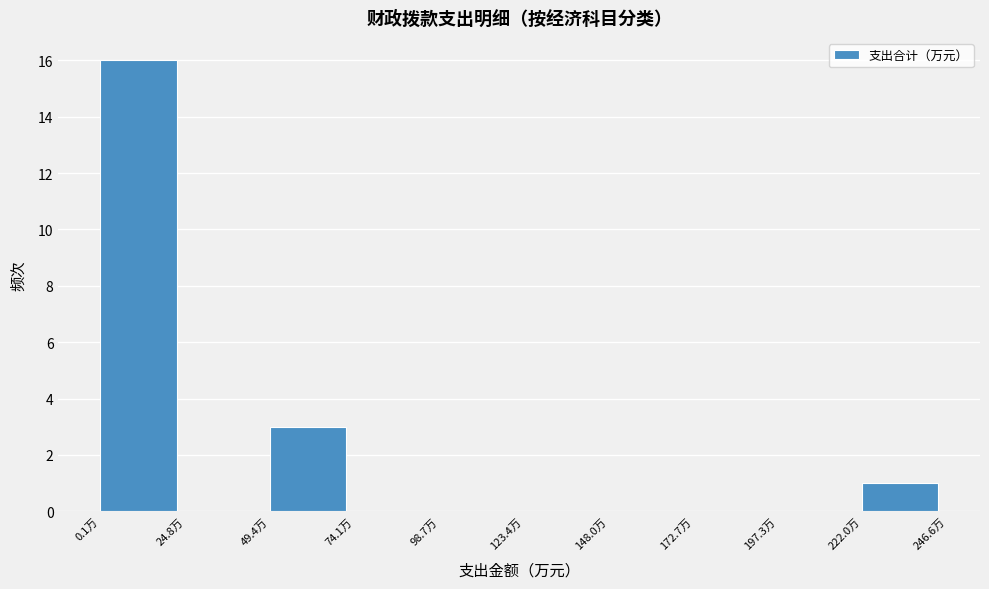

Reading left to right, list every bar in this chart as the range it spans on the x-axis followed by its height. Neither the bar edges nor the heights are printed on the chart, so give them approximately, as read against the axes.

0 to 25: 16
25 to 50: 0
50 to 75: 3
75 to 100: 0
100 to 125: 0
125 to 150: 0
150 to 175: 0
175 to 195: 0
195 to 220: 0
220 to 245: 1